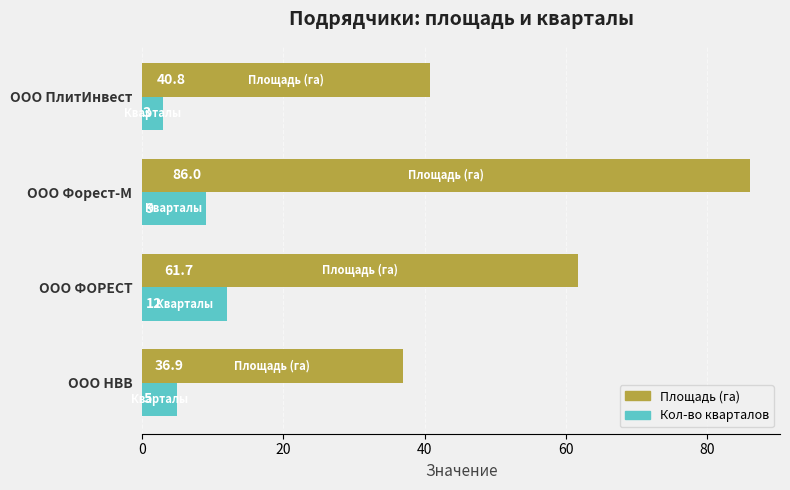

Count the Кол-во кварталов values in the range 5 to 12.

3